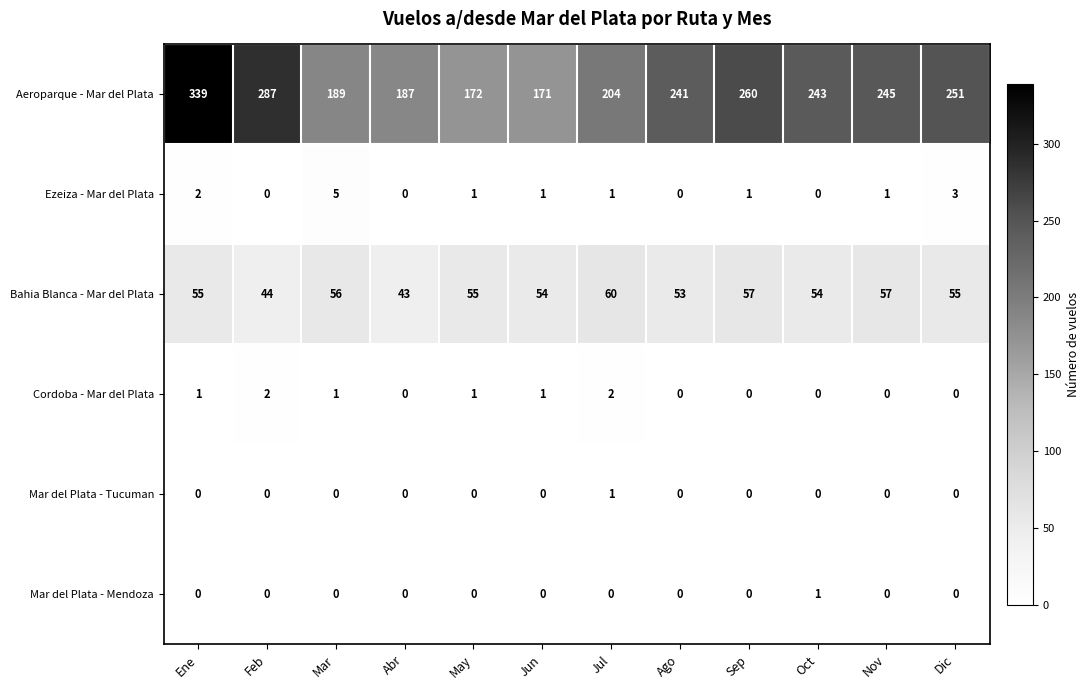

What is the greatest value displayed?

339